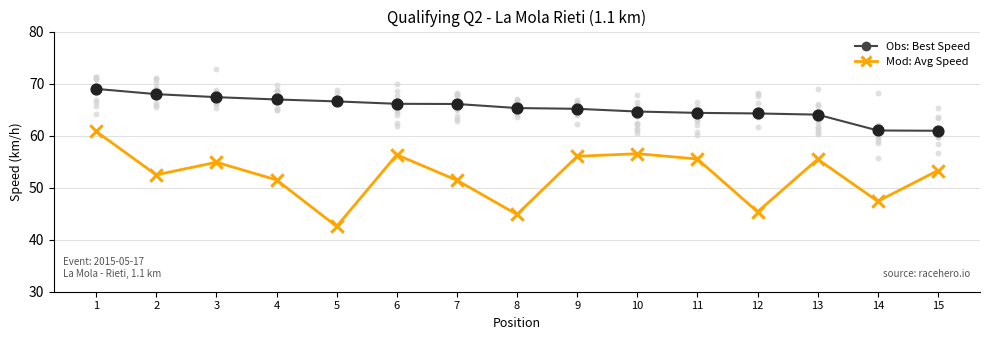

Which series reaches the minimum Y coordinate?

Avg Speed